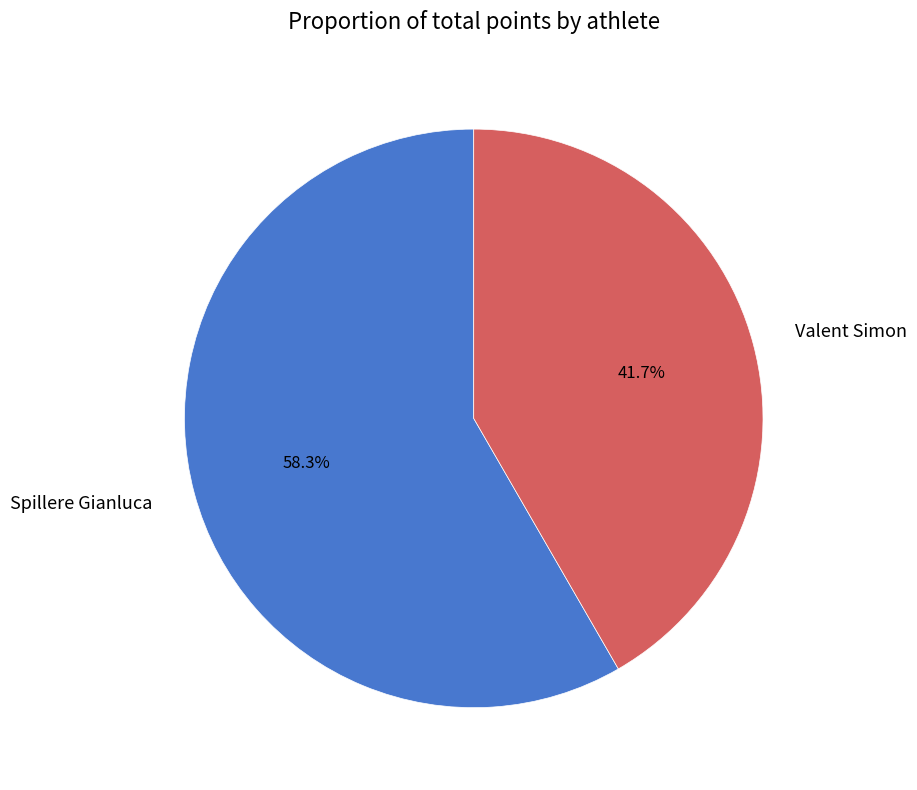

What percentage is NOT represented by Valent Simon?

58.3%